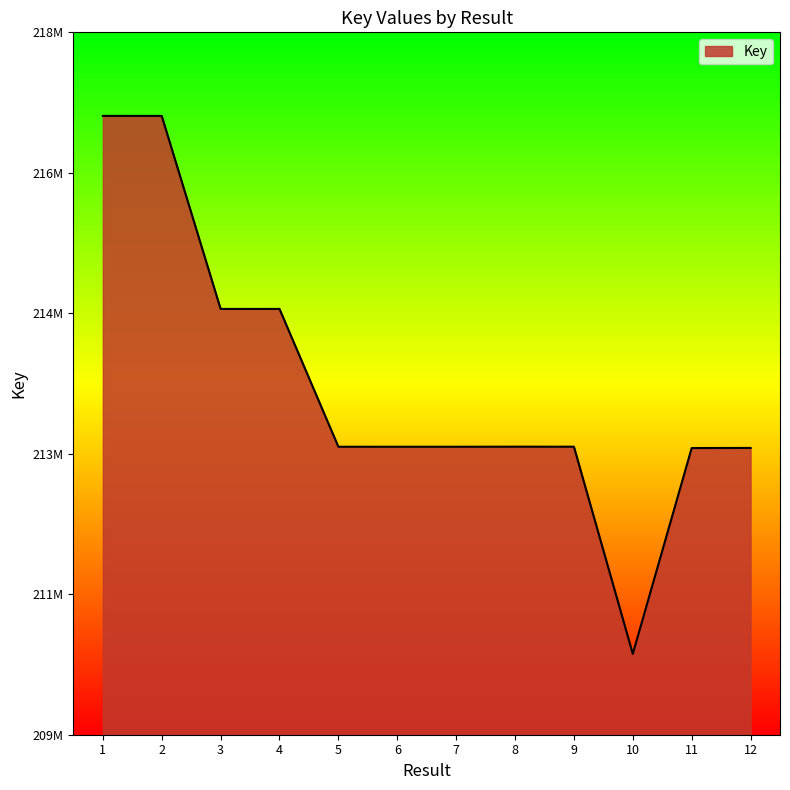

Reading left to right, what are all the values shown in this chart?

1=216944774	2=216944569	3=214439770	4=214439916	5=212651127	6=212650981	7=212651029	8=212651942	9=212651736	10=209963521	11=212634253	12=212635589